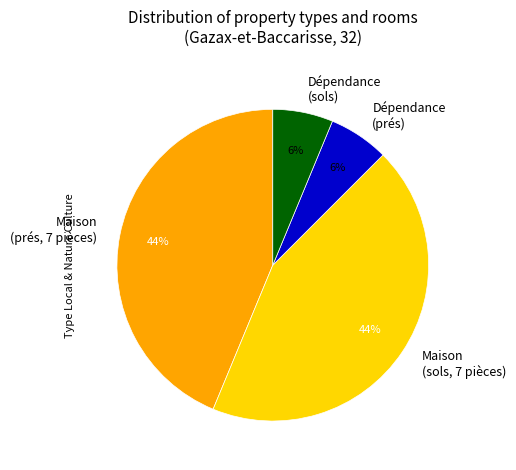

Does any single category account for the majority?

No